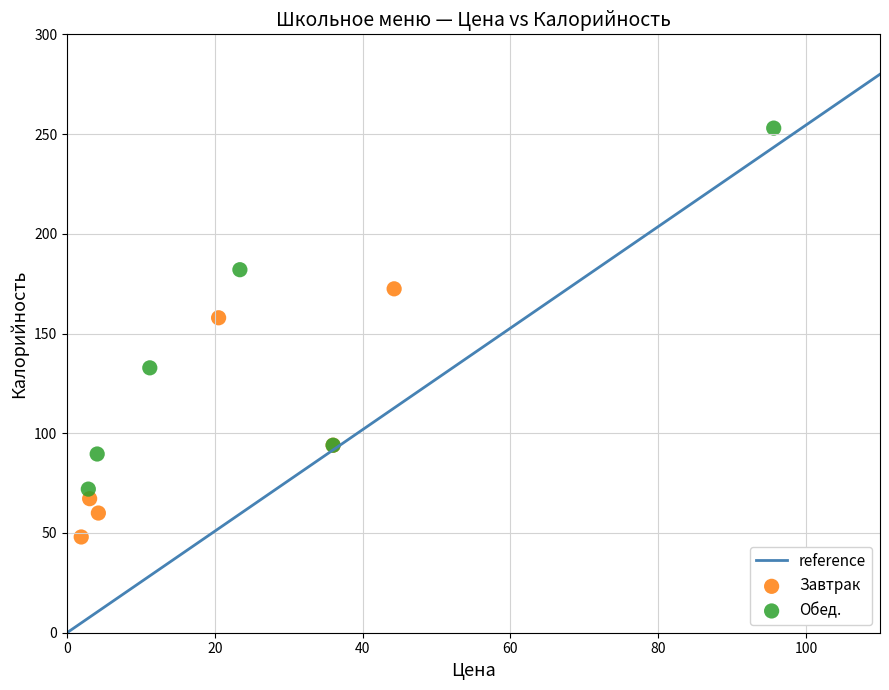

Which series contains the highest Y value?

Обед.